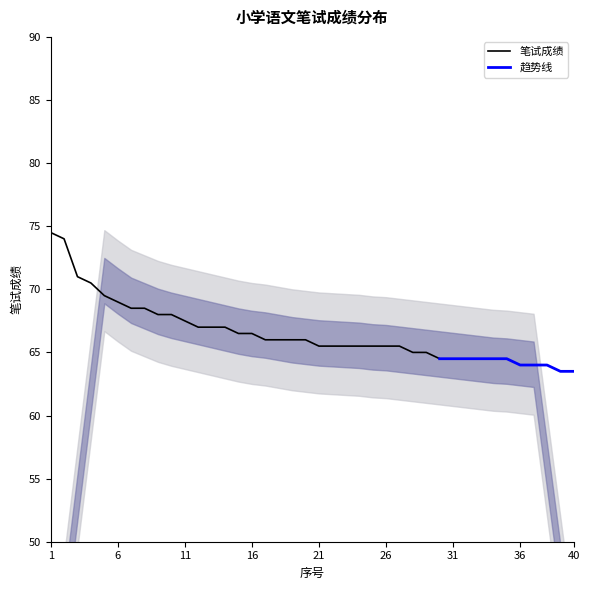

What is the greatest value displayed?

74.5